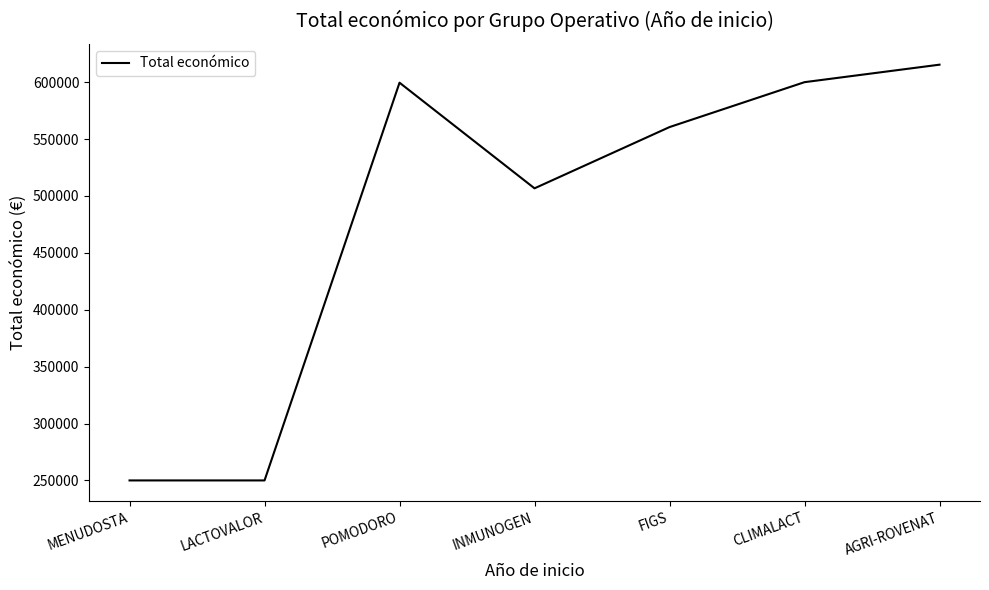

Is this an area chart (filled region under the line)?

No